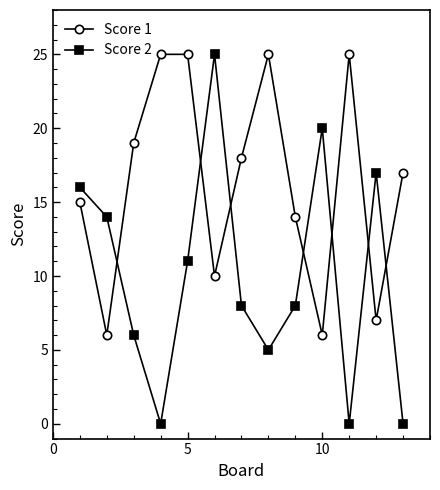

What is the average value of the Score 1 series?

16